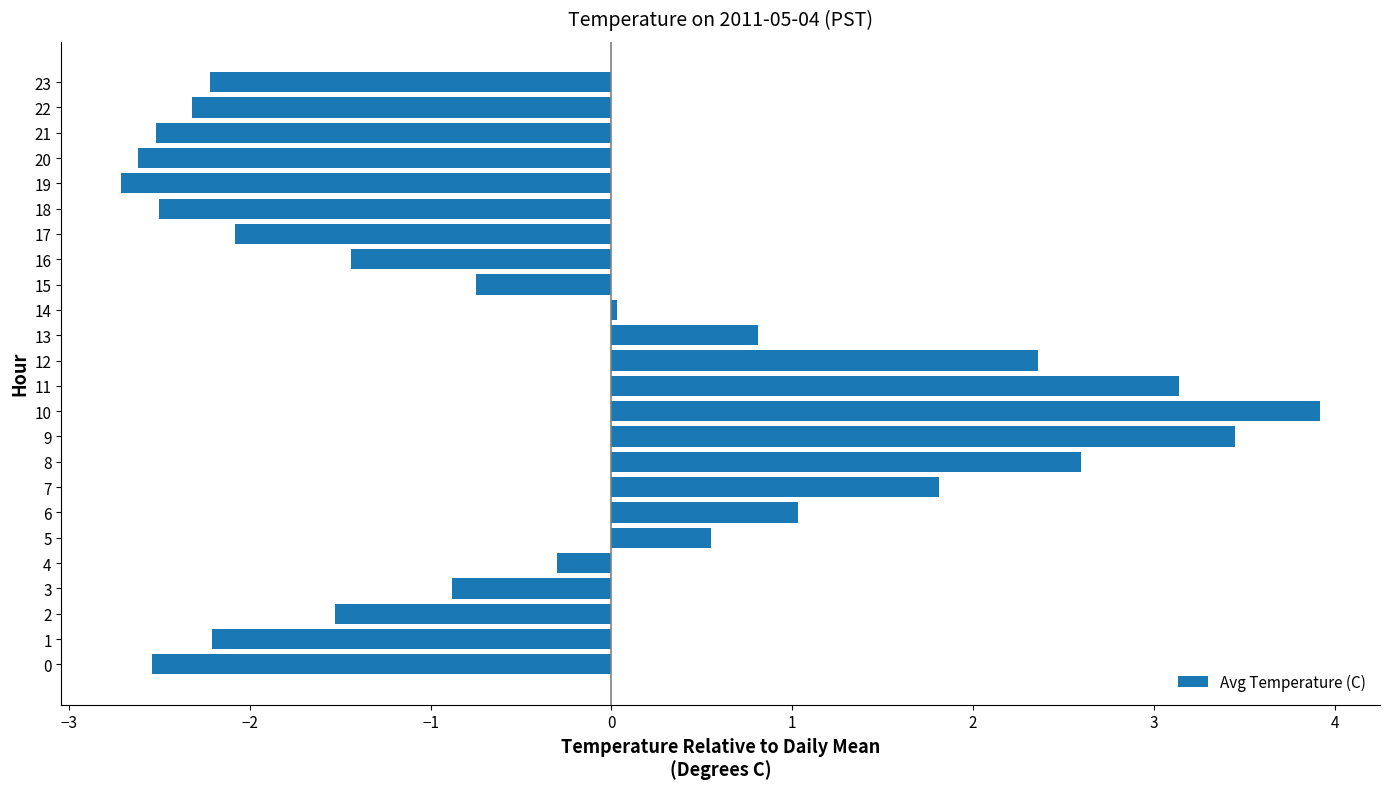

What is the maximum value shown in the chart?

3.9